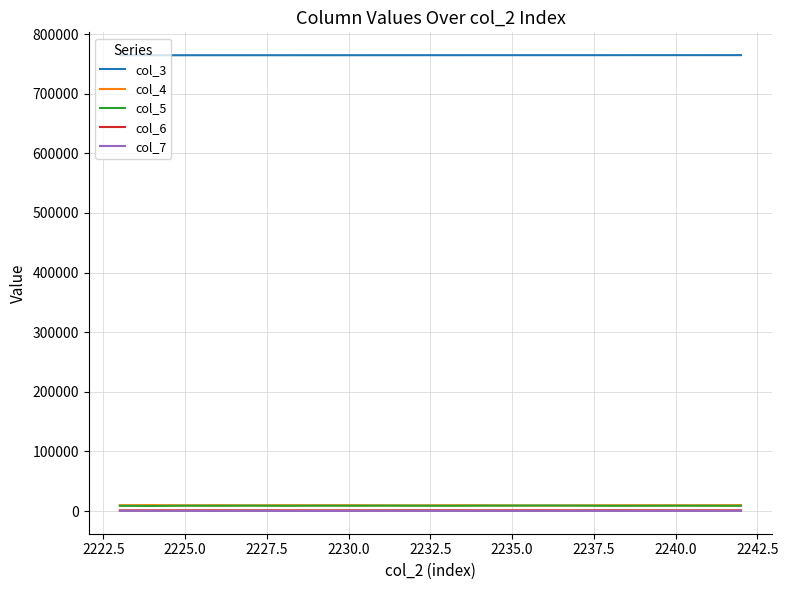

True or false: col_5 and col_3 cross at least once.

False